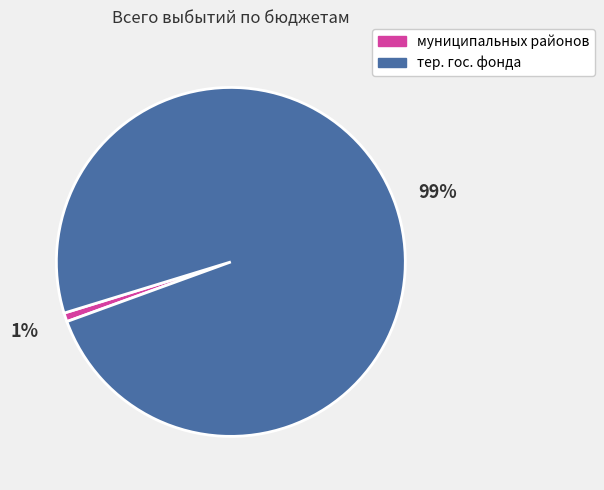

To the nearest percent, what is the difference between the largest and smallest slice percentages?

98%